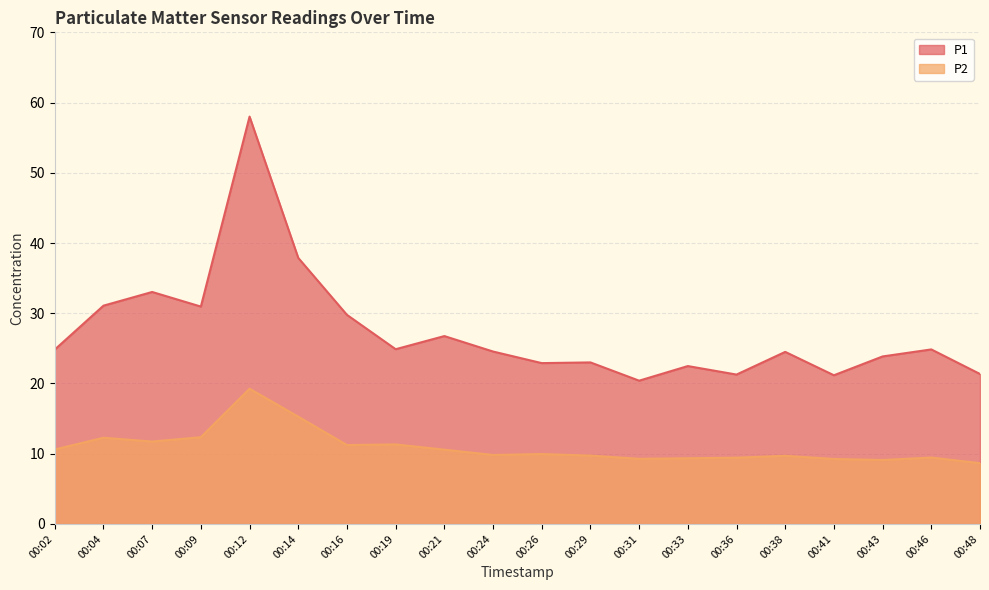

What is the difference between the maximum and minimum values in the P1 series?

37.6